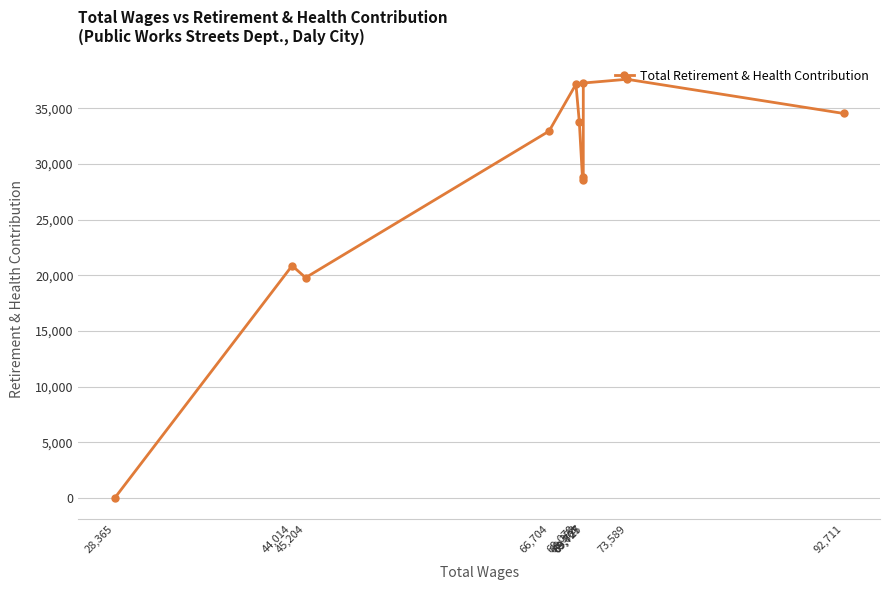

Which label corresponds to the smallest value in the chart?

28,365